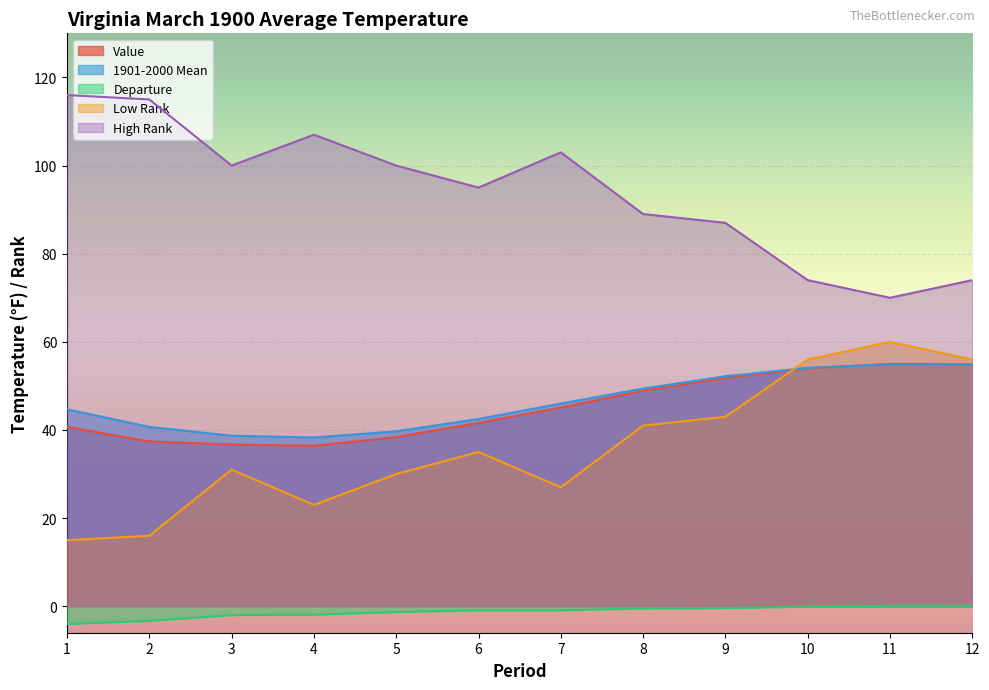

How many values in Departure are below zero?

10